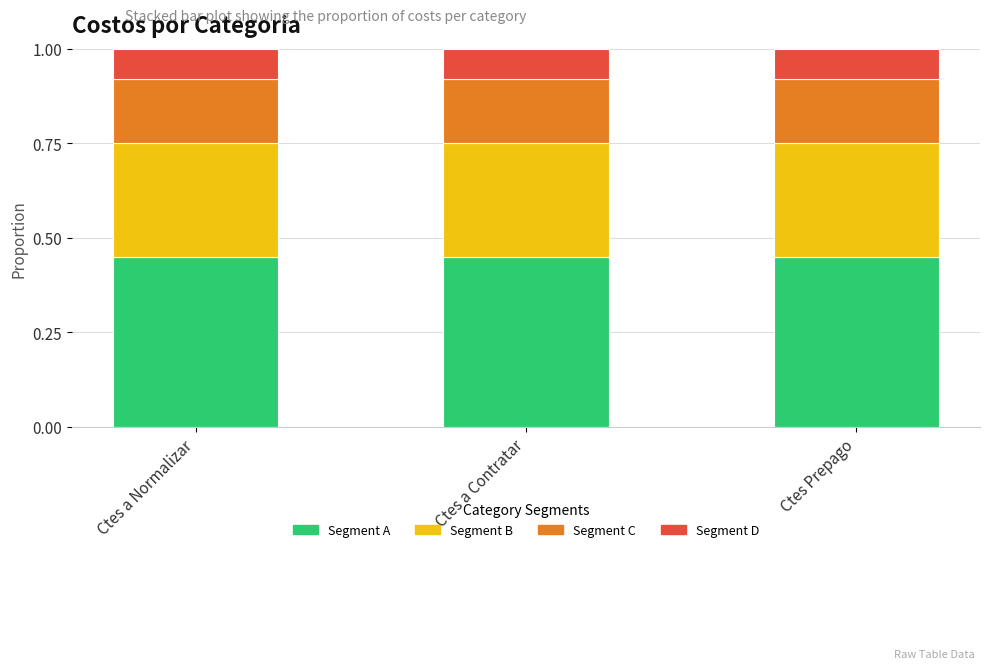

Is it true that Segment A equals 0.7 at Ctes a Contratar?

False